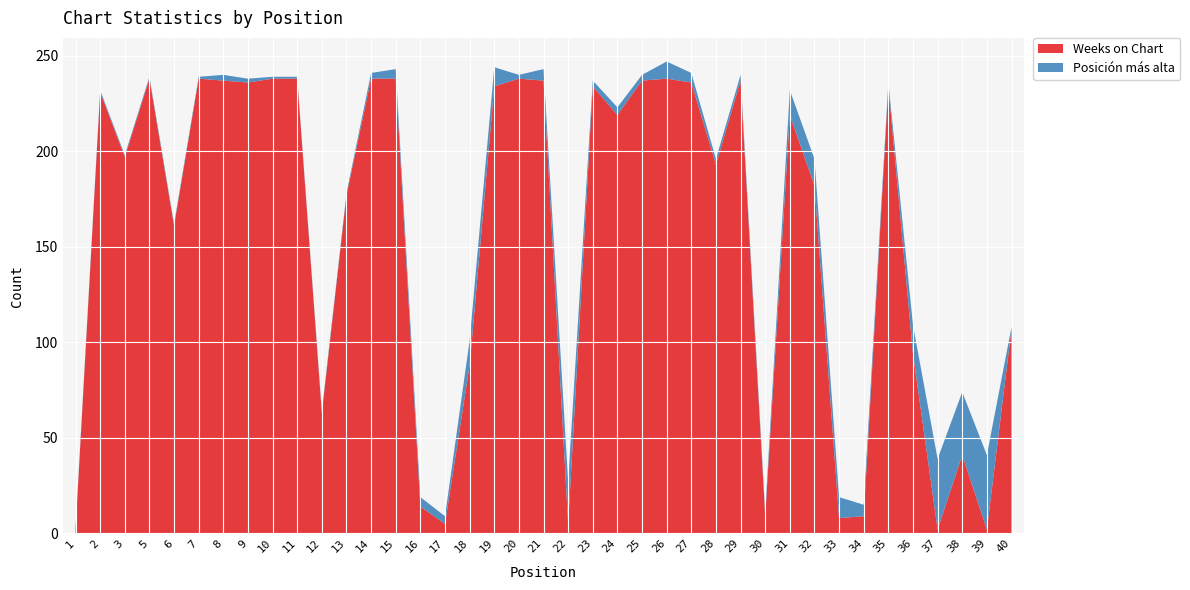

Reading left to right, transcribe all the data shown in this chart.

Weeks on Chart: 2	231	197	238	161	238	237	236	238	238	63	177	238	238	14	5	88	234	238	237	5	234	219	237	238	236	193	237	9	219	182	8	9	234	94	2	41	2	107
Posición más alta: 1	1	1	1	1	1	3	2	1	1	1	1	3	5	5	4	13	10	2	6	22	3	4	3	9	5	3	3	2	13	14	11	6	2	15	37	33	39	1